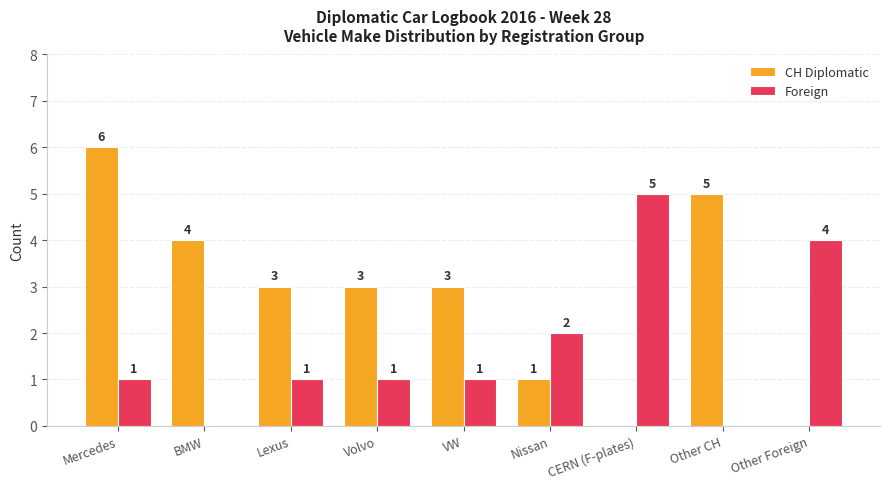

How many CH Diplomatic values are between 1 and 4?

5